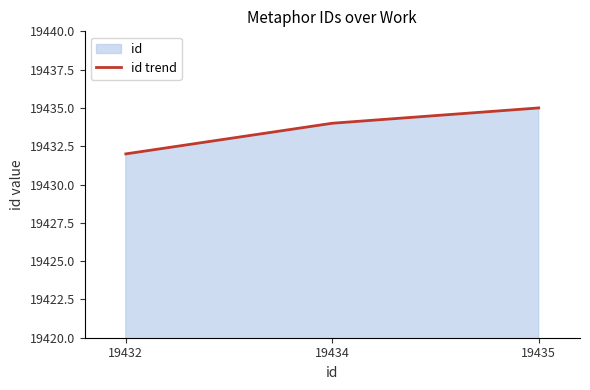

How many values are below 19434?

1